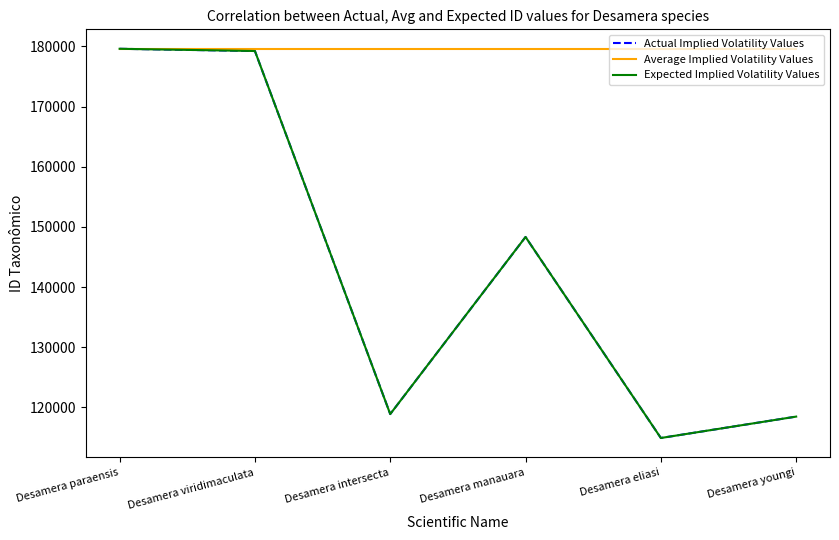

True or false: Expected Implied Volatility Values and Actual Implied Volatility Values cross at least once.

False